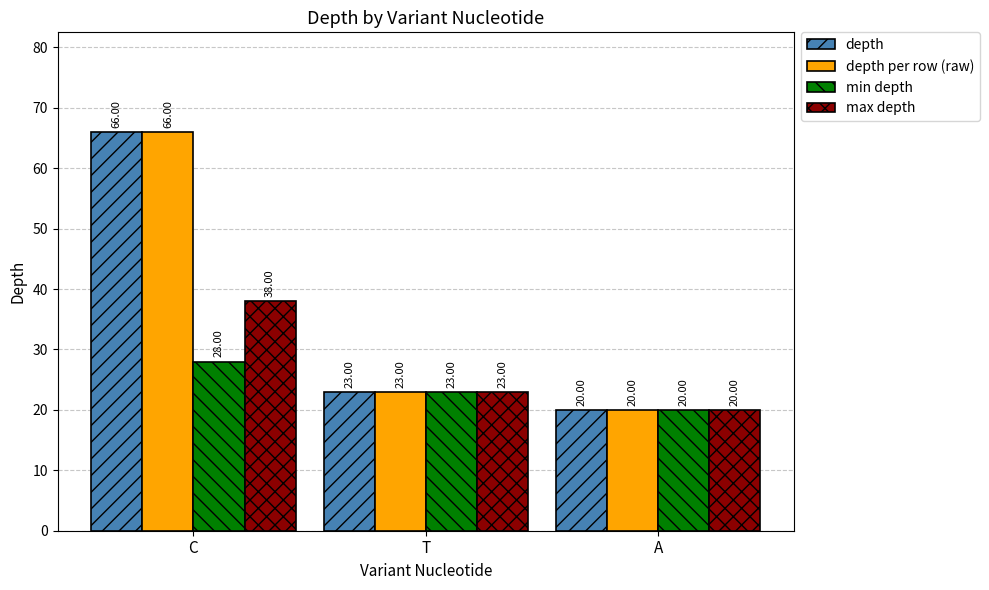

What is the maximum value shown in the chart?

66